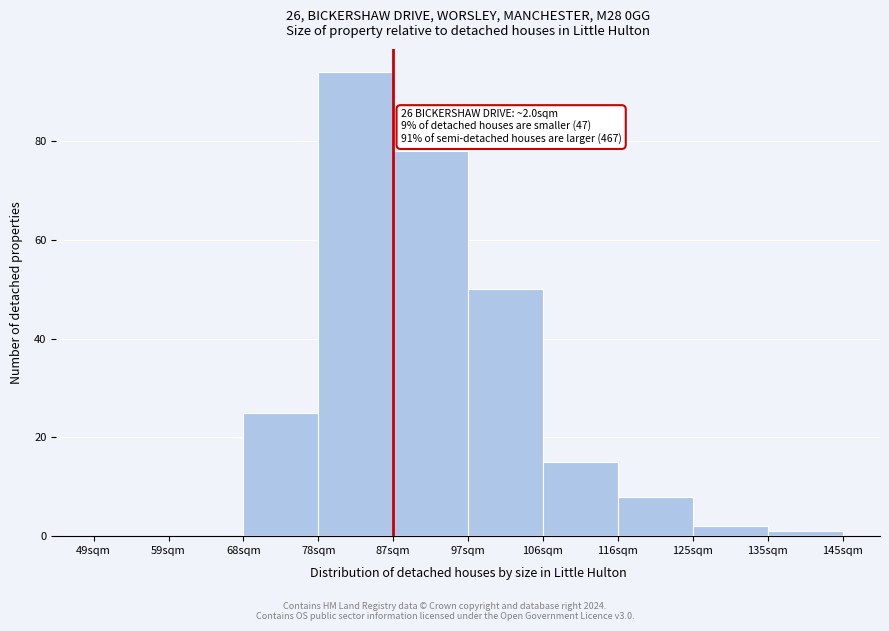

Reading left to right, what are all the values shown in this chart?

49sqm=0	59sqm=0	68sqm=25	78sqm=94	87sqm=78	97sqm=50	106sqm=15	116sqm=8	125sqm=2	135sqm=1